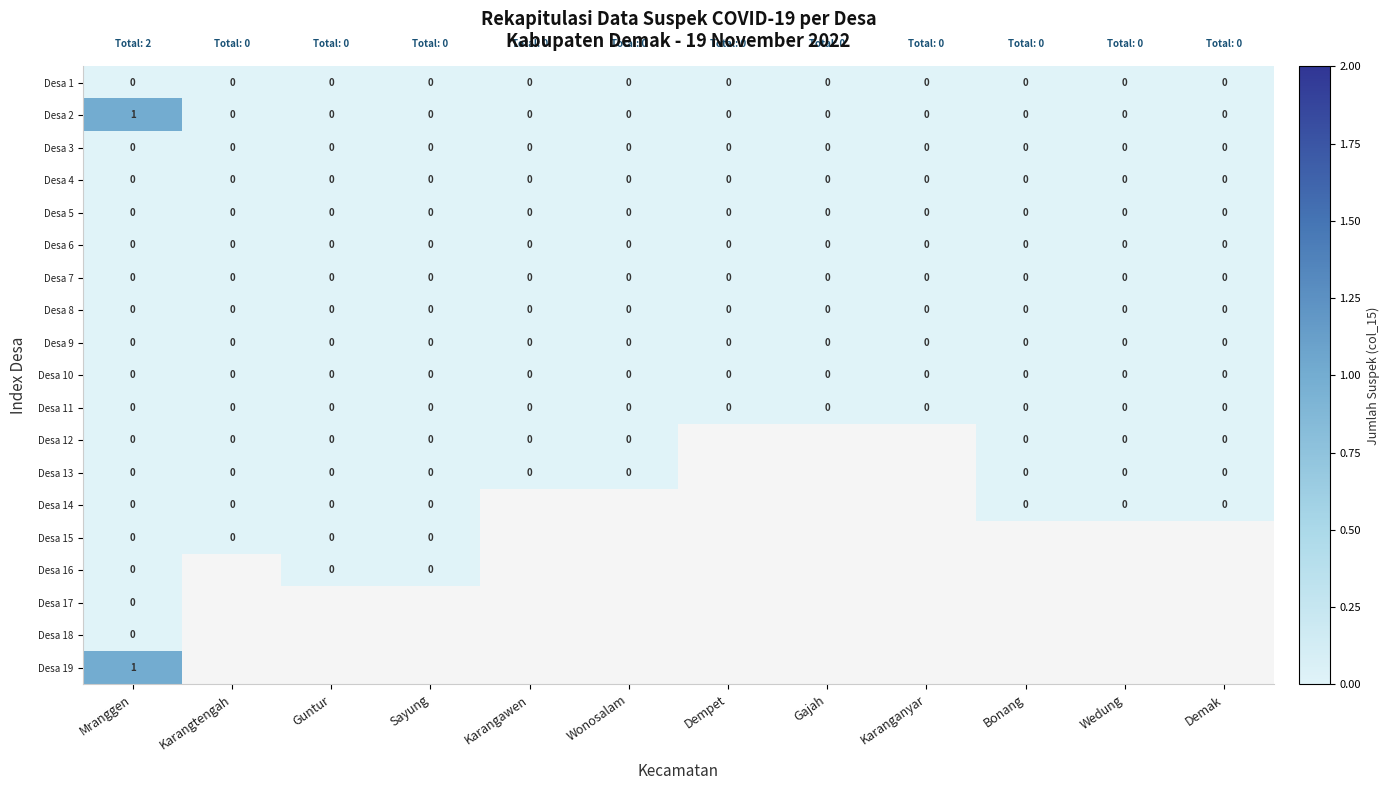

What is the difference between the highest and lowest values at Mranggen?

1